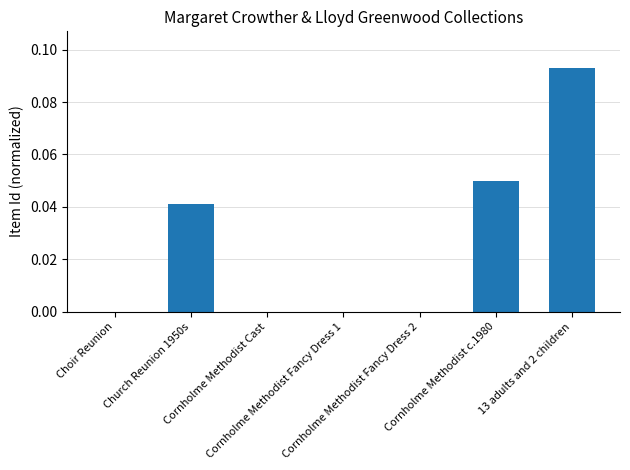

Are the bars horizontal?

No